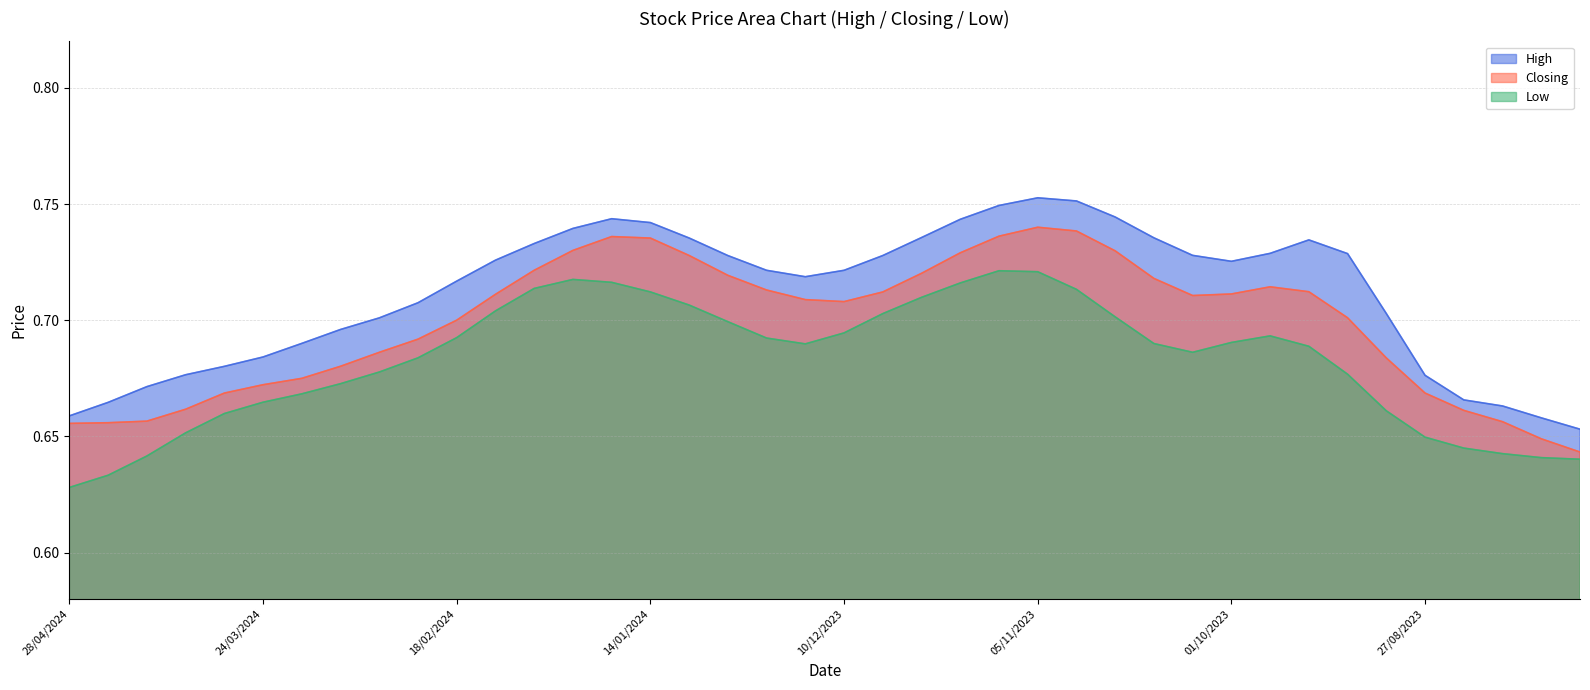

Is the value of Closing at 24/03/2024 greater than the value of High at 04/02/2024?

No